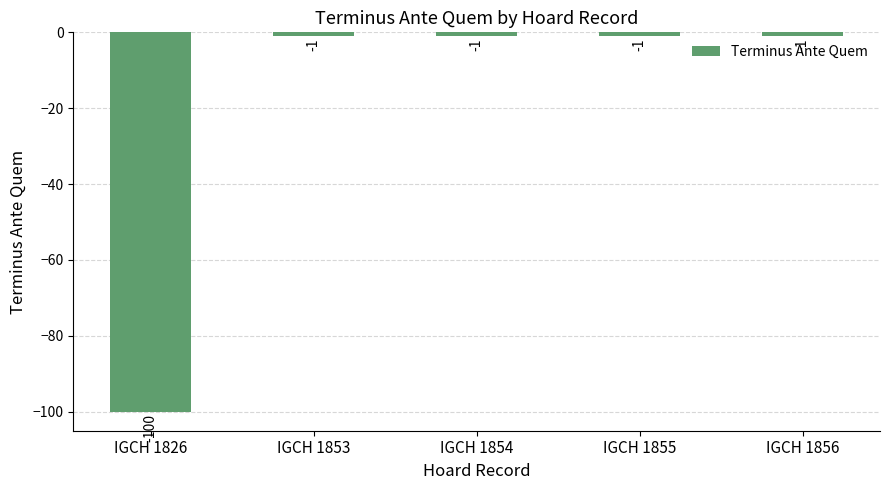

The chart shows a value of -1 at IGCH 1854. True or false?

True